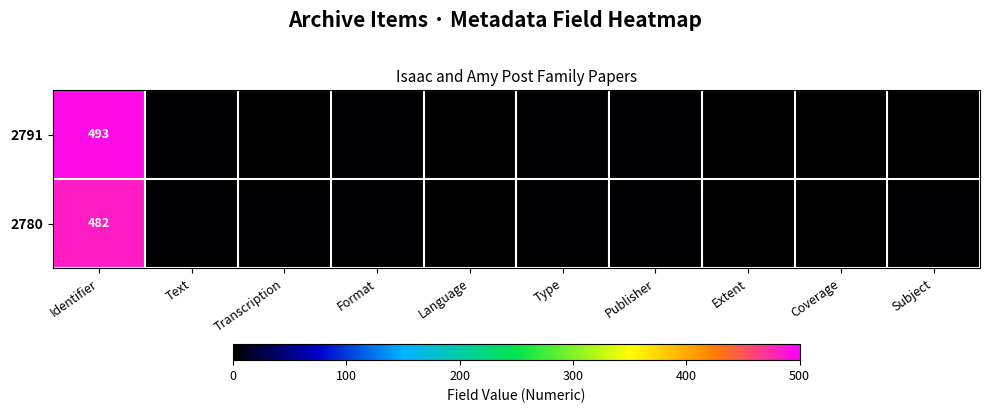

Rank the series by their average value, from lowest to highest.

2780, 2791